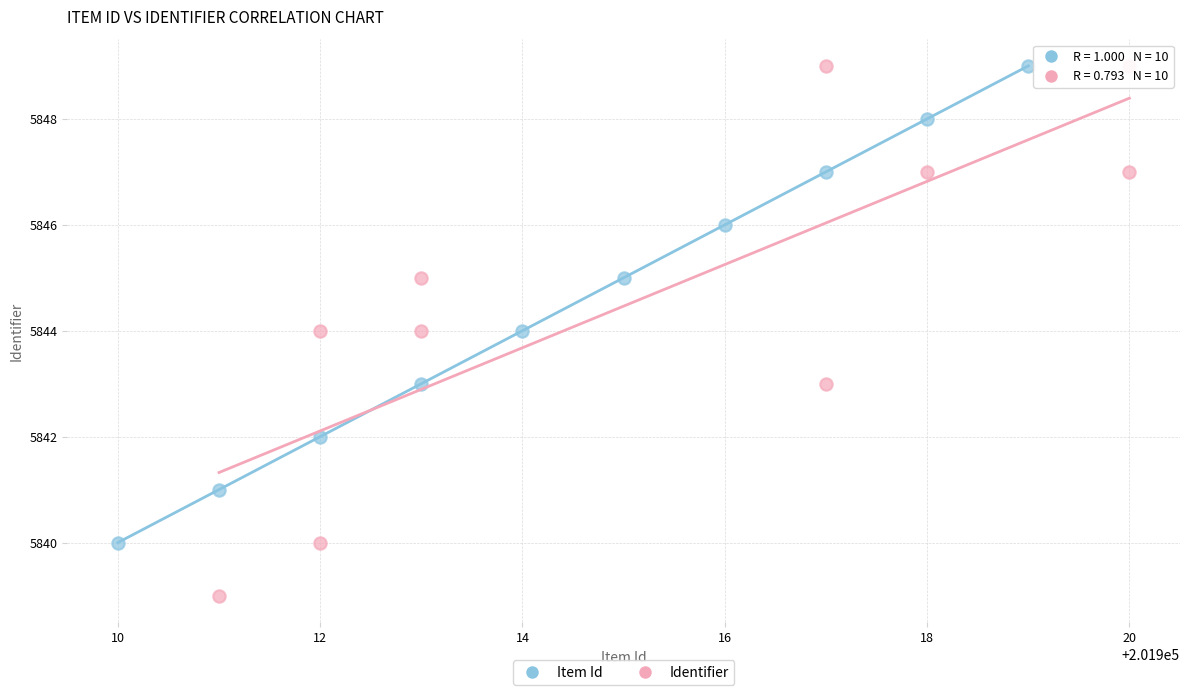

What are all the series names shown in the legend?

Item Id, Identifier